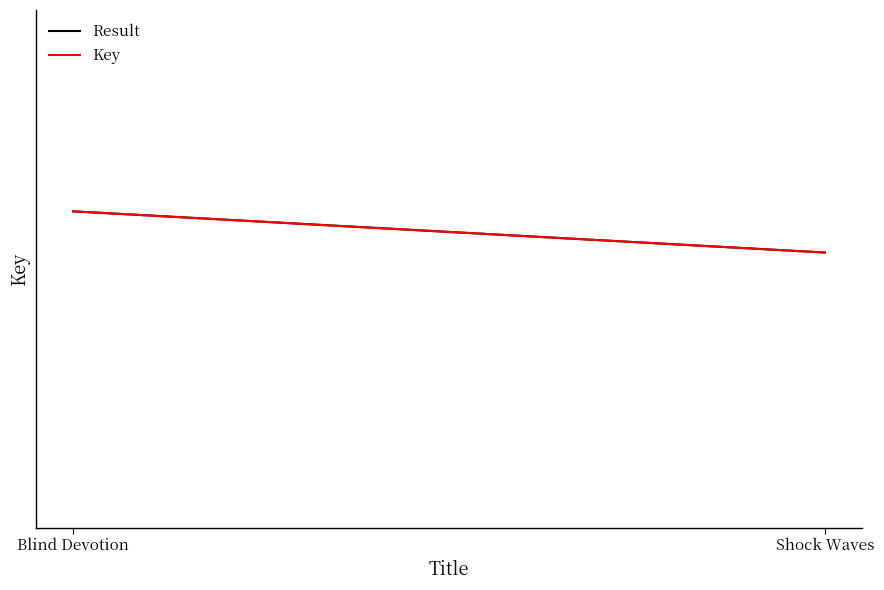

Reading left to right, extract all data points from this chart.

Result: 2124661098	2124653136
Key: 2124661098	2124653136